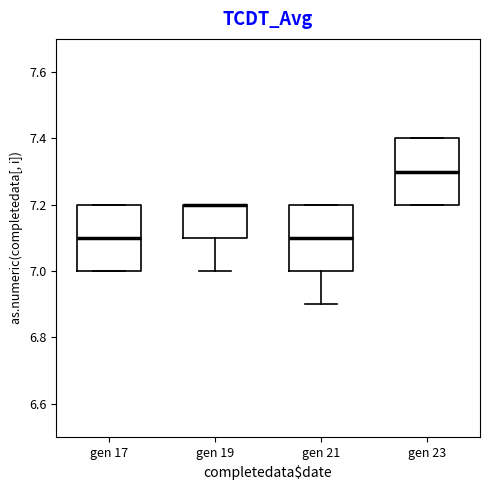

Reading left to right, read every box against the y-axis: the position of its median line, the range the box covers, and the ends of its whiskers. The values are not printed on the chart, so give them approximately, as read against the axis.

gen 17: median 7.1, box 7.0 to 7.2, whiskers 7.0 to 7.2
gen 19: median 7.2 (drawn on the box's upper edge), box 7.1 to 7.2, whiskers 7.0 to 7.2
gen 21: median 7.1, box 7.0 to 7.2, whiskers 6.9 to 7.2
gen 23: median 7.3, box 7.2 to 7.4, whiskers 7.2 to 7.4